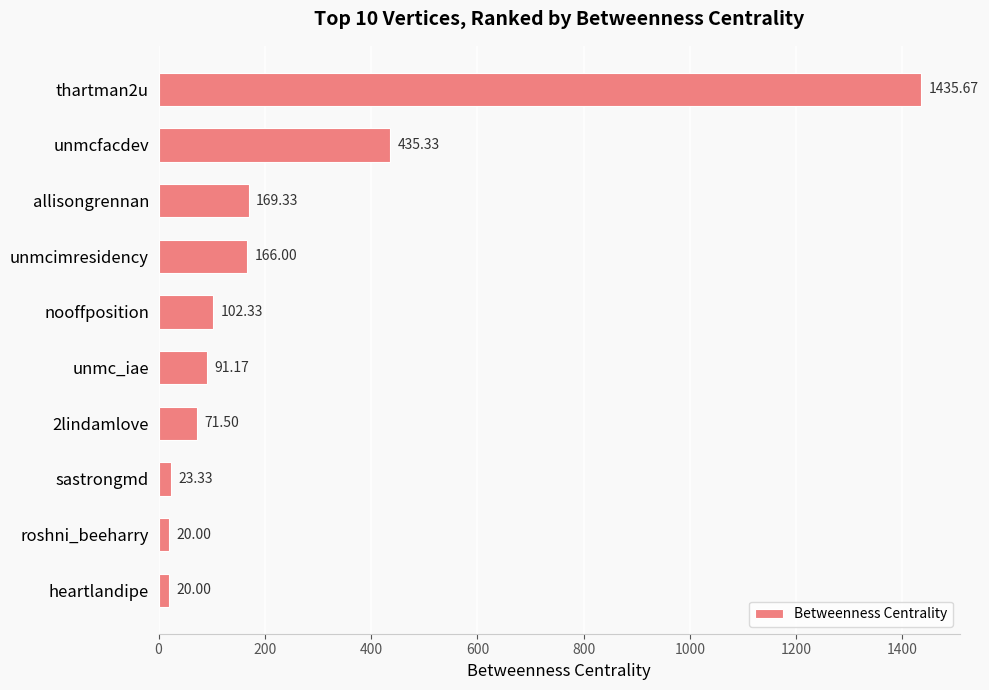

What is the smallest value displayed?

20.0